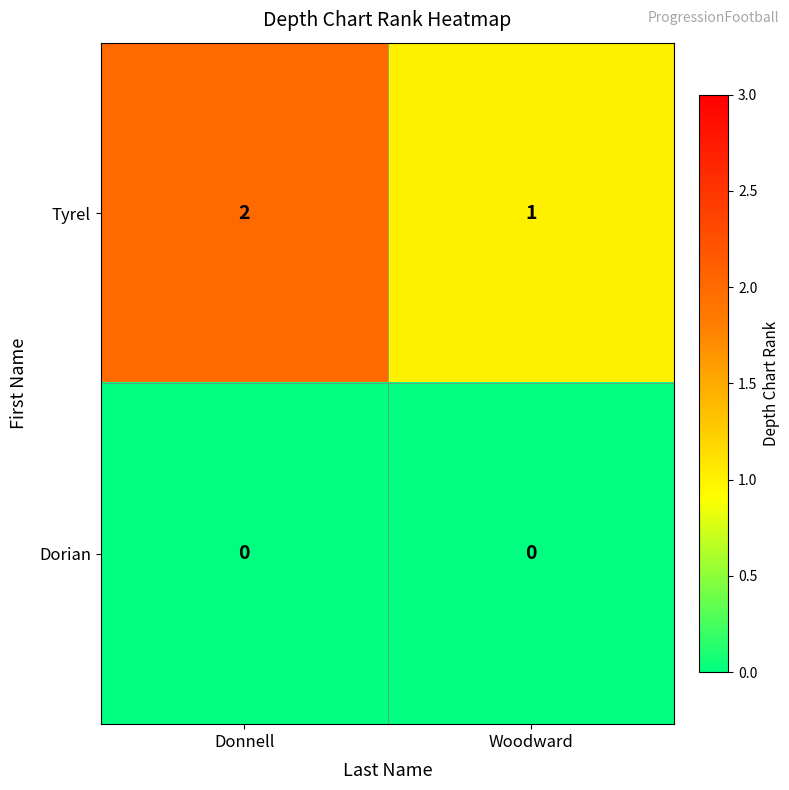

How many categories are shown in the chart?

2